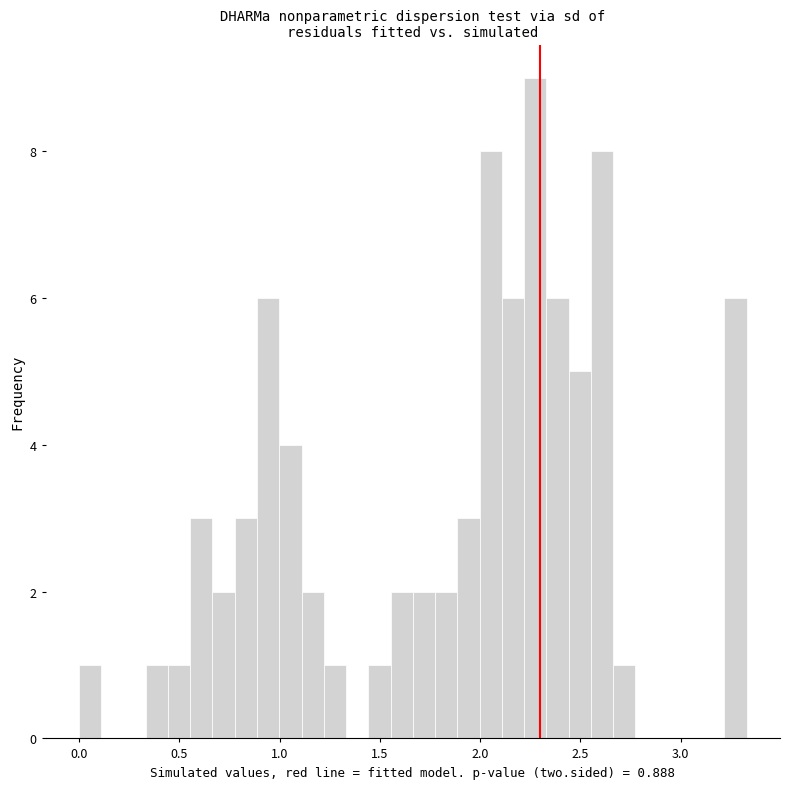

Around what value on the x-axis is the tallest bar? Give the approximate position of its centre, as read against the axis.

2.25